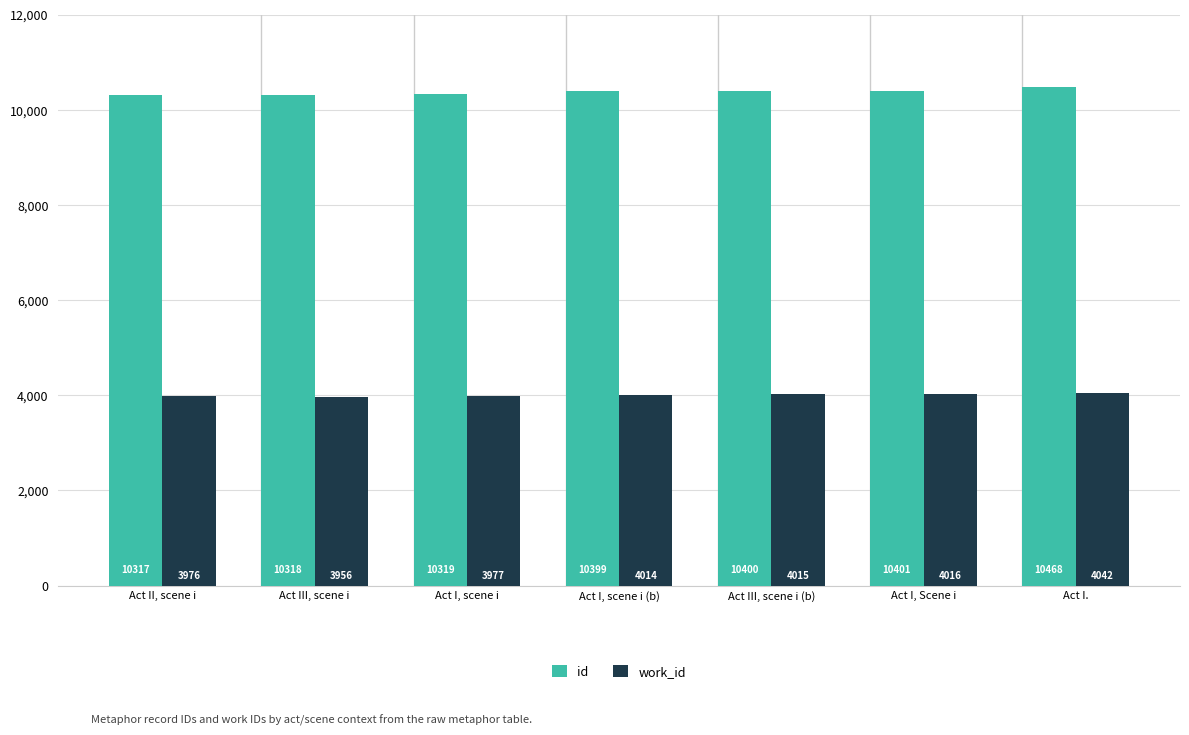

Rank the series by their average value, from highest to lowest.

id, work_id